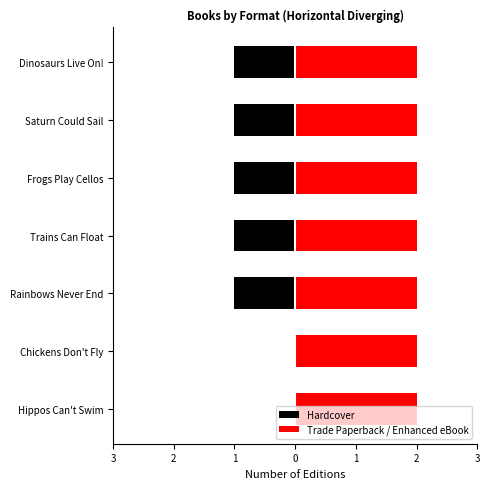

At how many categories does at least one series exceed 0?

7